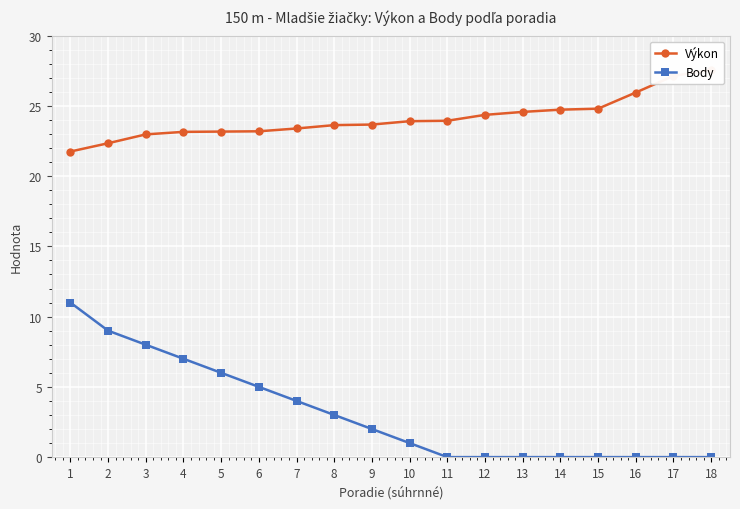

Between 10 and 14, which series saw the biggest shift?

Body